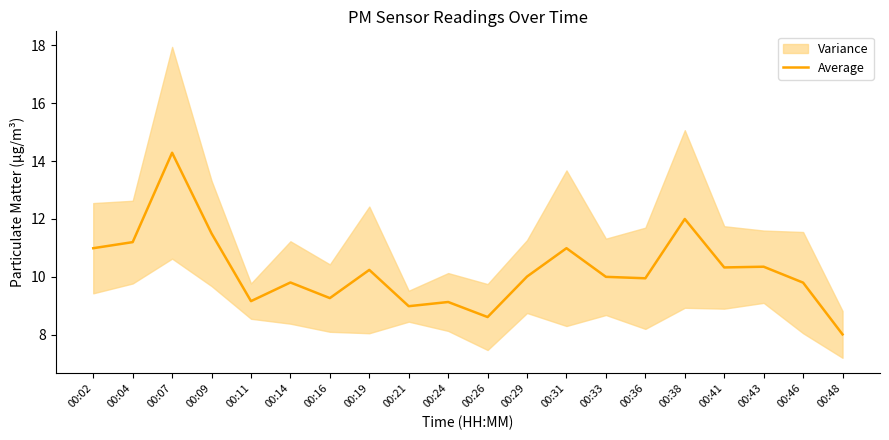

What is the change in value from 00:11 to 00:19?

+1.1